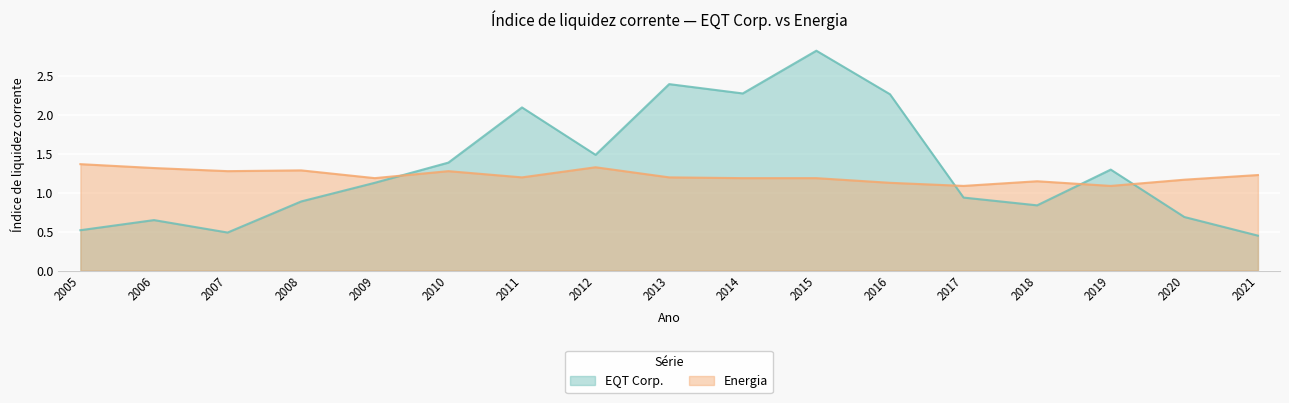

Between which two adjacent categories do EQT Corp. and Energia first intersect?

2009 and 2010